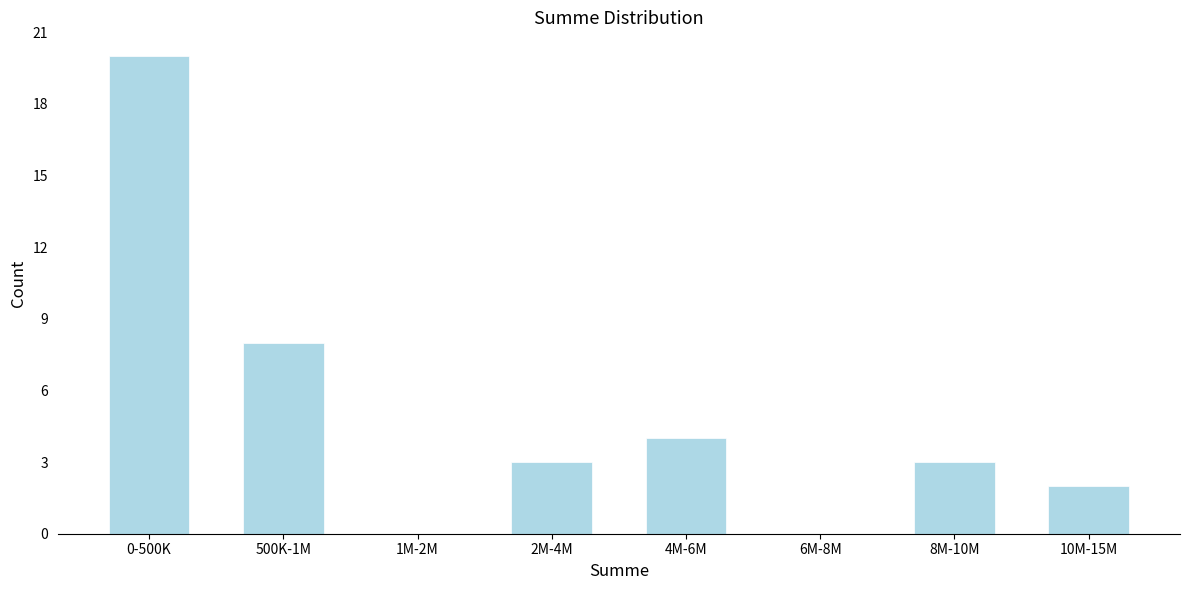

Reading right to left, transcribe all the data shown in this chart.

10M-15M=2	8M-10M=3	6M-8M=0	4M-6M=4	2M-4M=3	1M-2M=0	500K-1M=8	0-500K=20